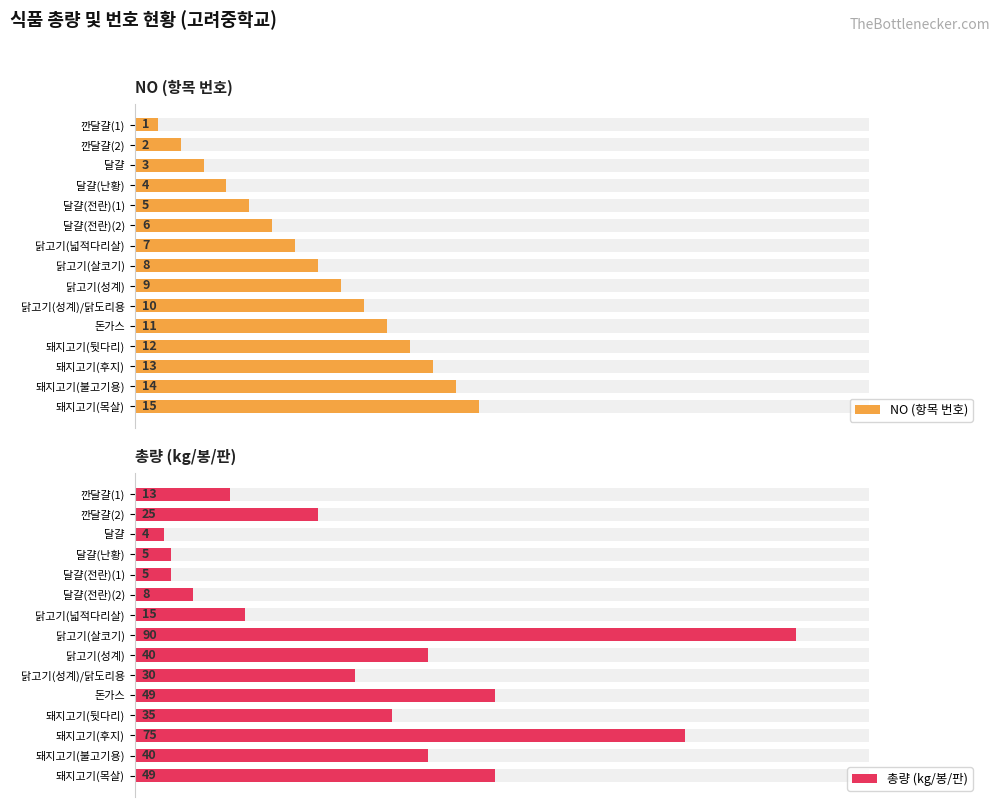

What is the difference between the maximum and minimum values in the NO (항목 번호) series?

43.8